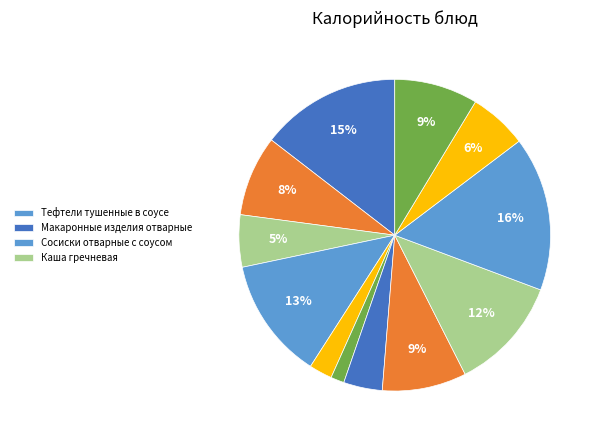

How many slices are in this pie chart?

12